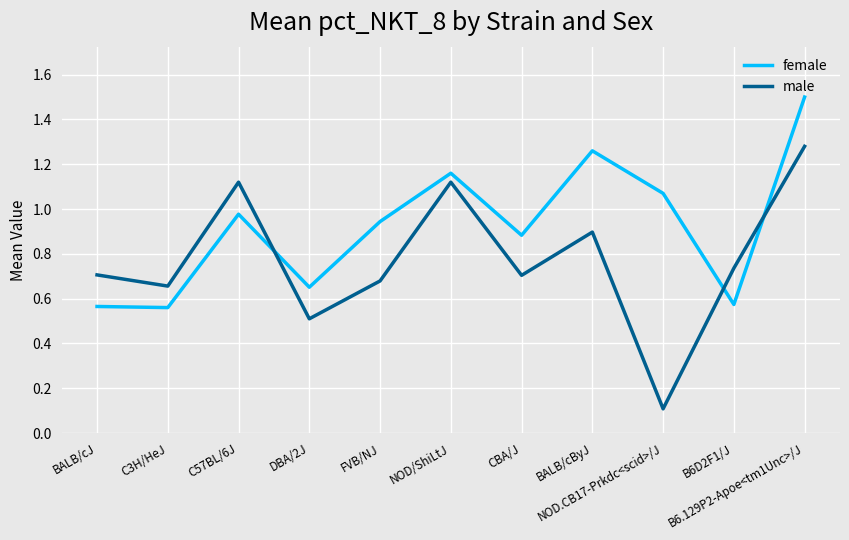

The value of male at DBA/2J is 0.5. True or false?

True